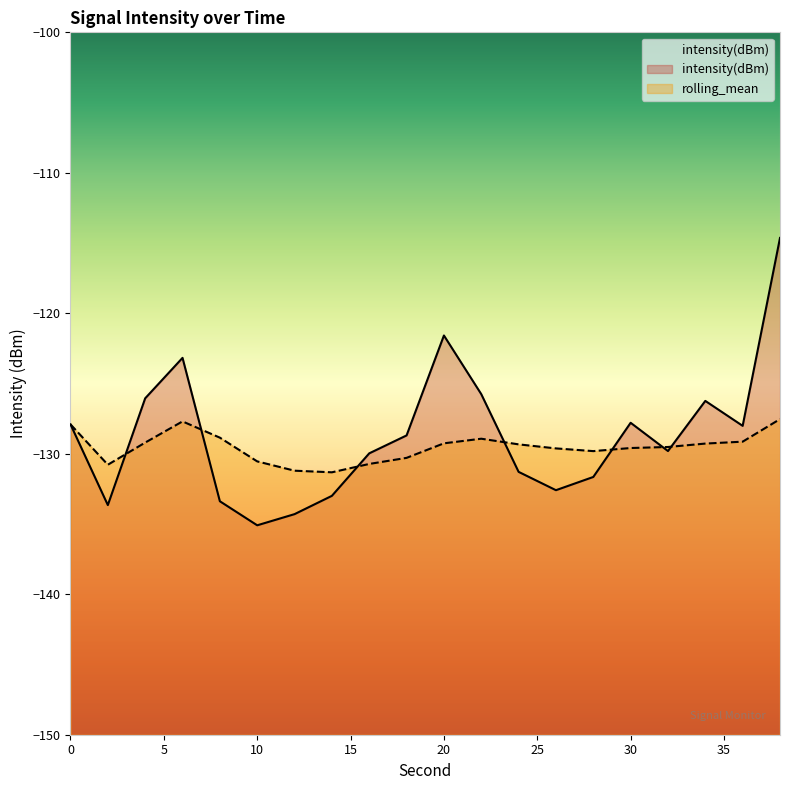

What is the sum of the intensity(dBm) values at 30 and 4?

-253.8